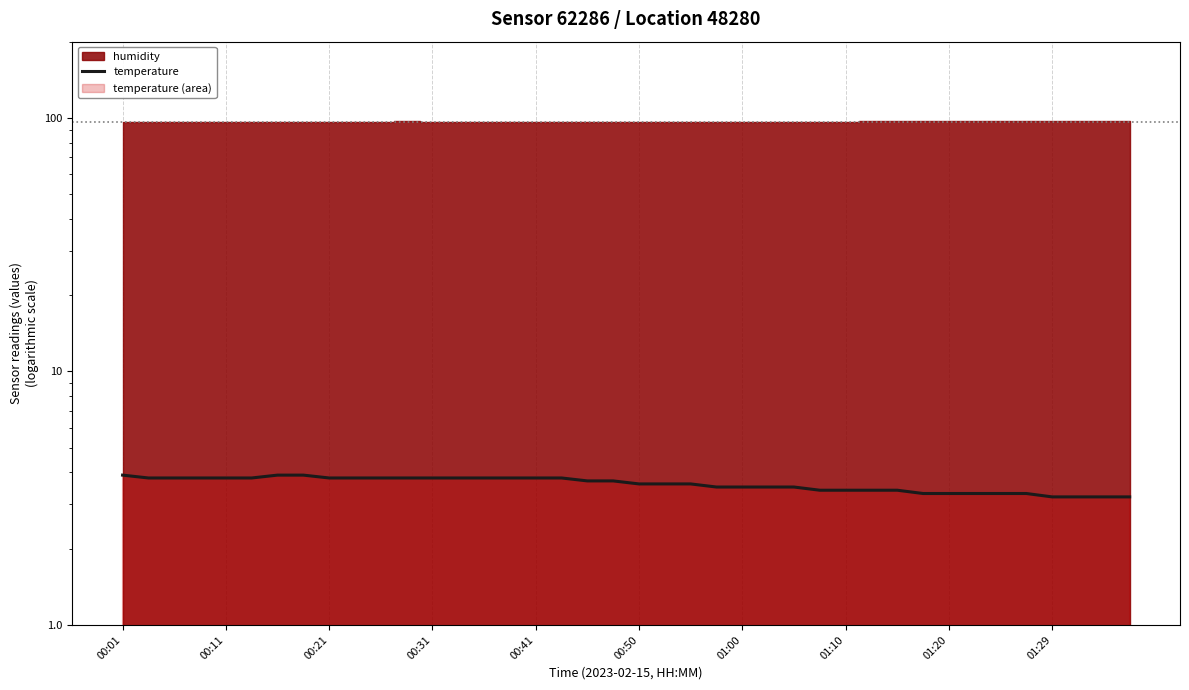

True or false: the data shows 6.6 at 19.

False